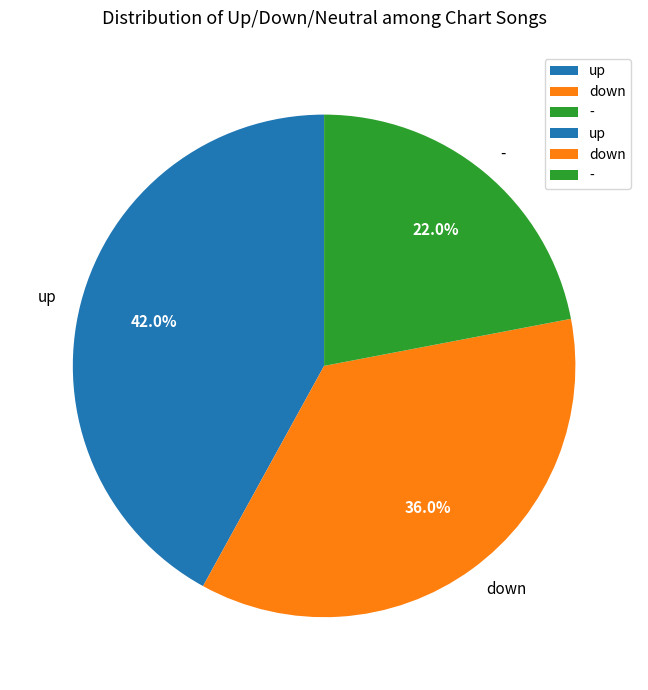

Is there any slice that represents more than half of the pie?

No